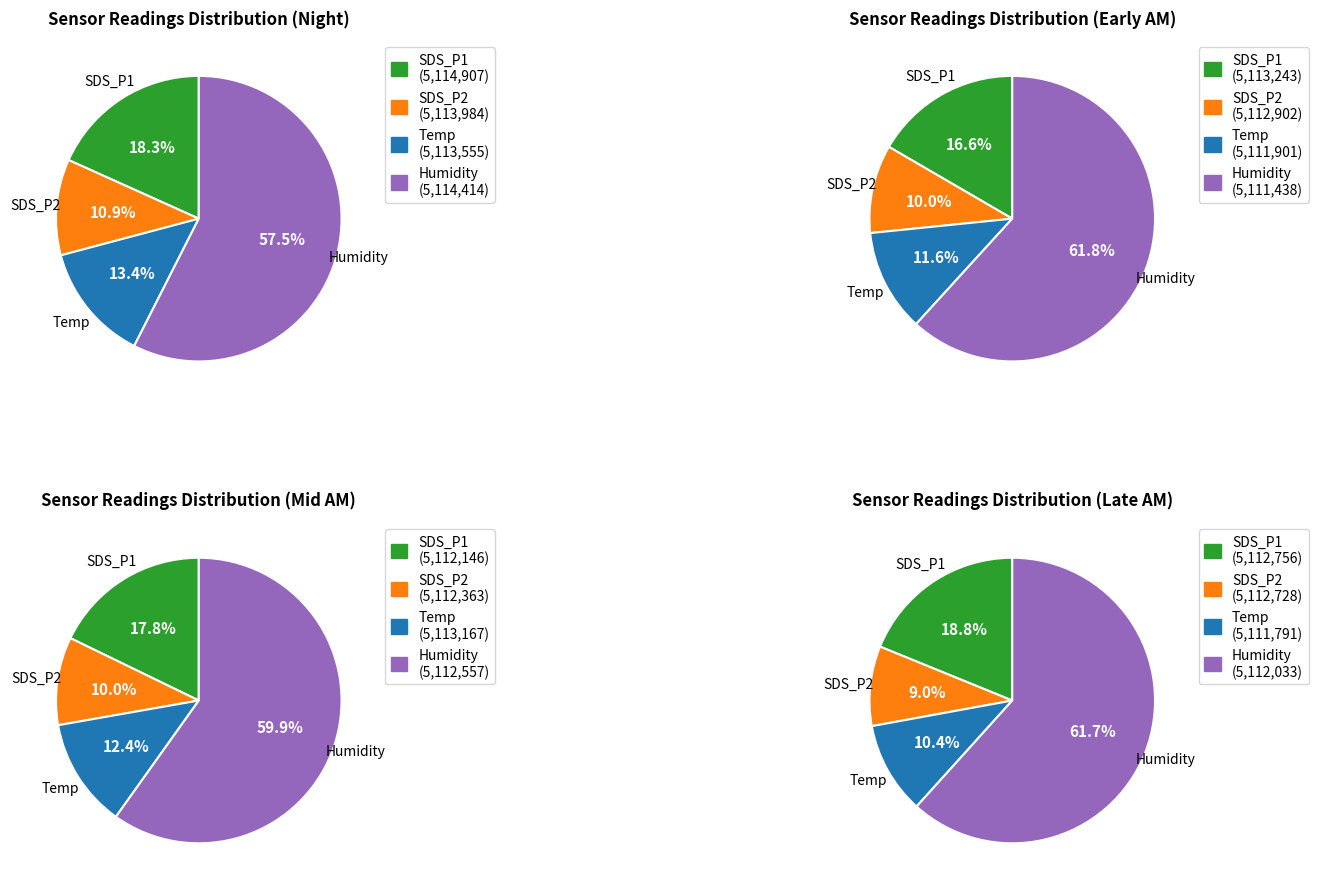

What is the change in value from SDS_P1 to Humidity?

+39.0